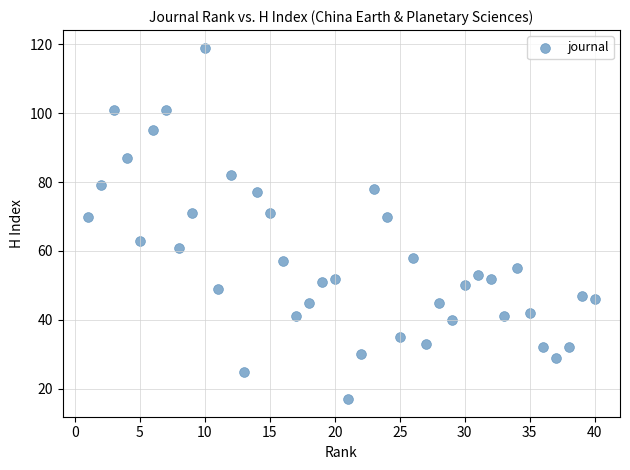

What is the range of X values (max minus min)?

39